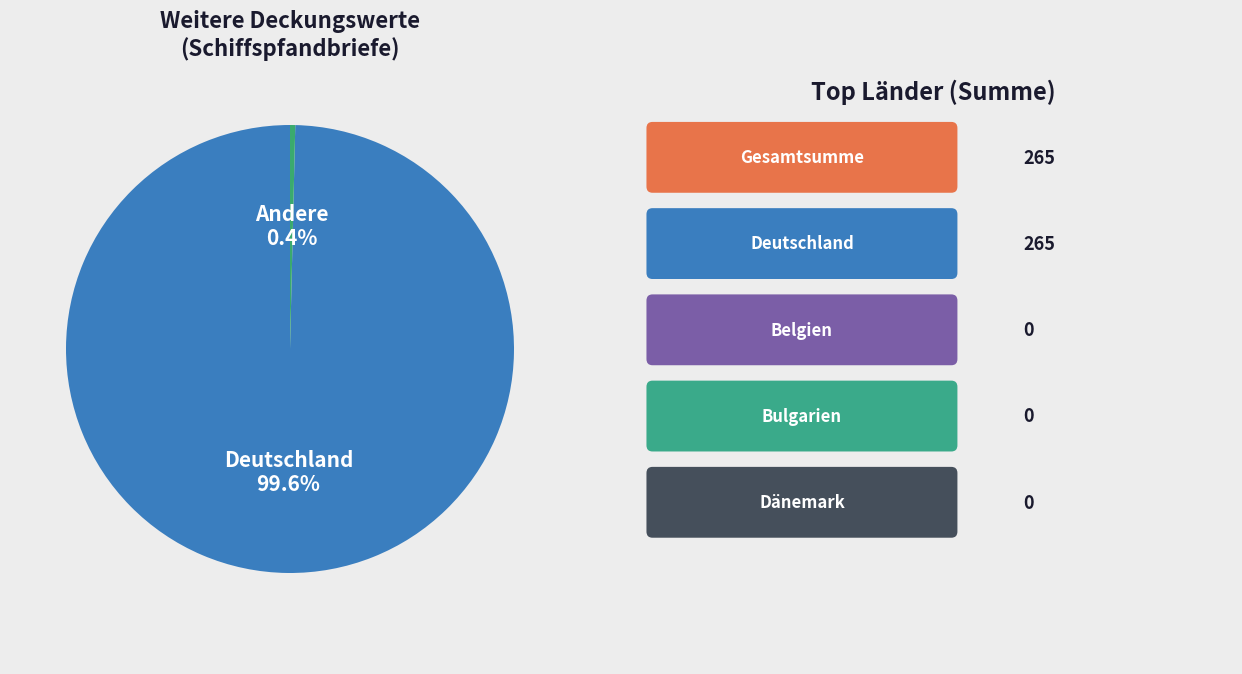

Is there a majority slice in this chart?

Yes